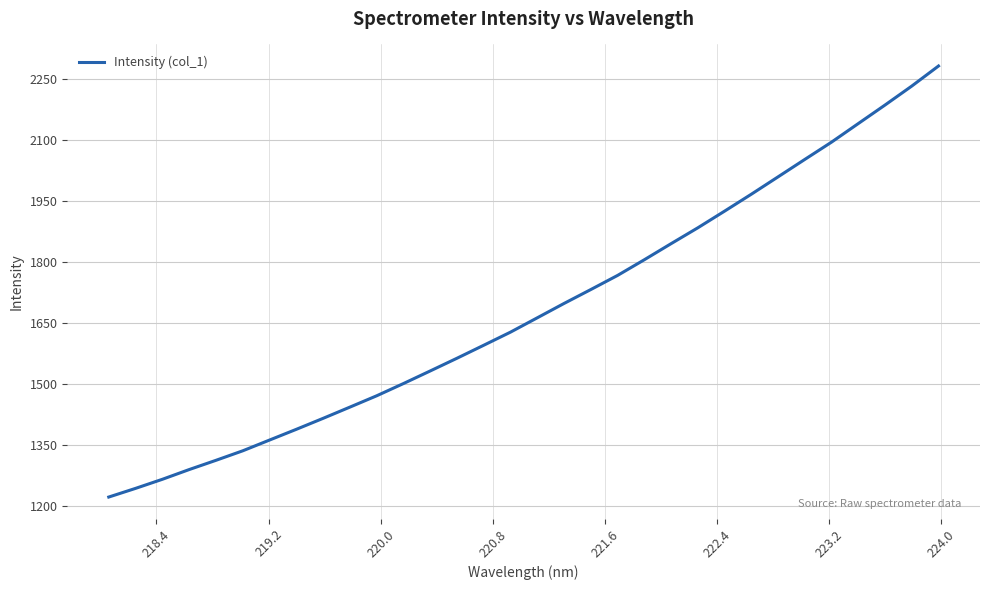

What is the difference between the maximum and minimum values?

1059.8